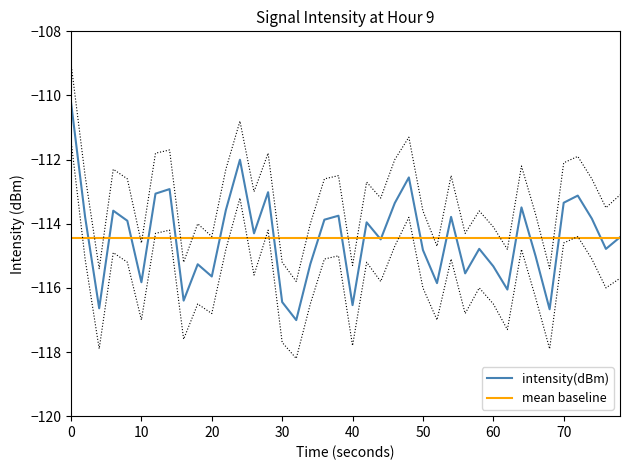

The value of intensity(dBm) at 60 is -159.9. True or false?

False